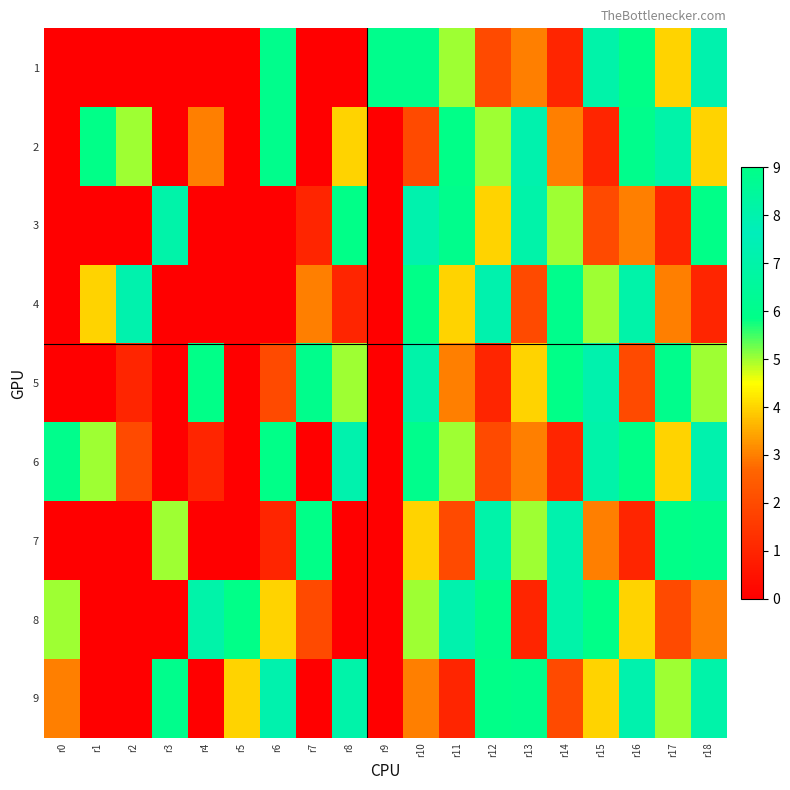

What is the spread (max minus min) of values at r10?

7